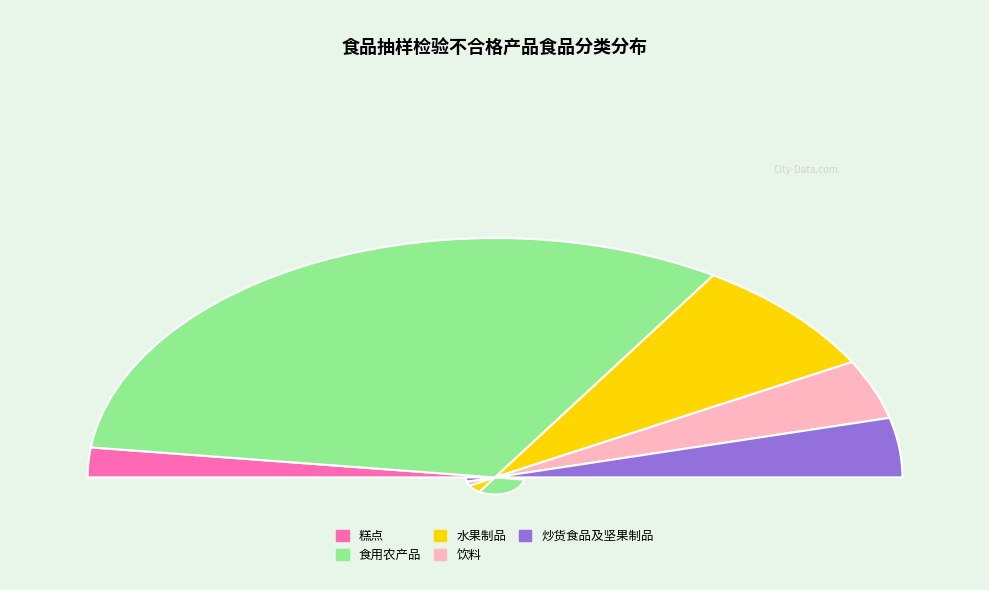

Does any single category account for the majority?

Yes